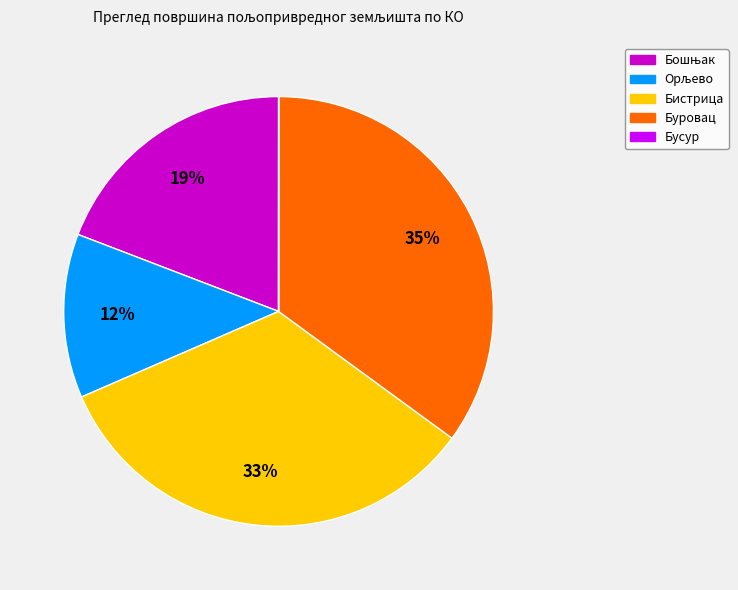

To the nearest percent, what is the difference between the largest and smallest slice percentages?

35%